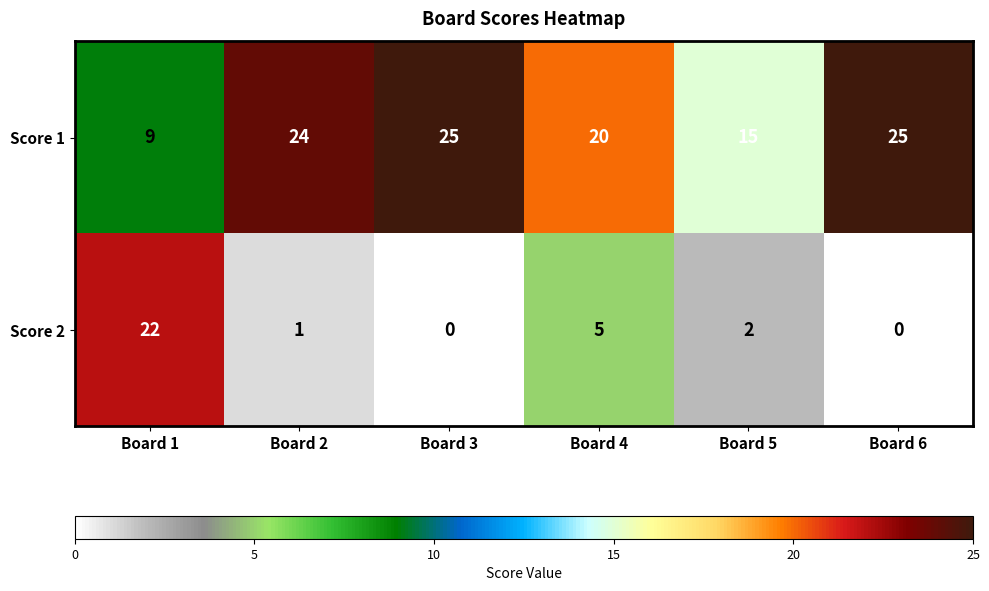

What is the difference between the Score 1 values at Board 4 and Board 5?

5